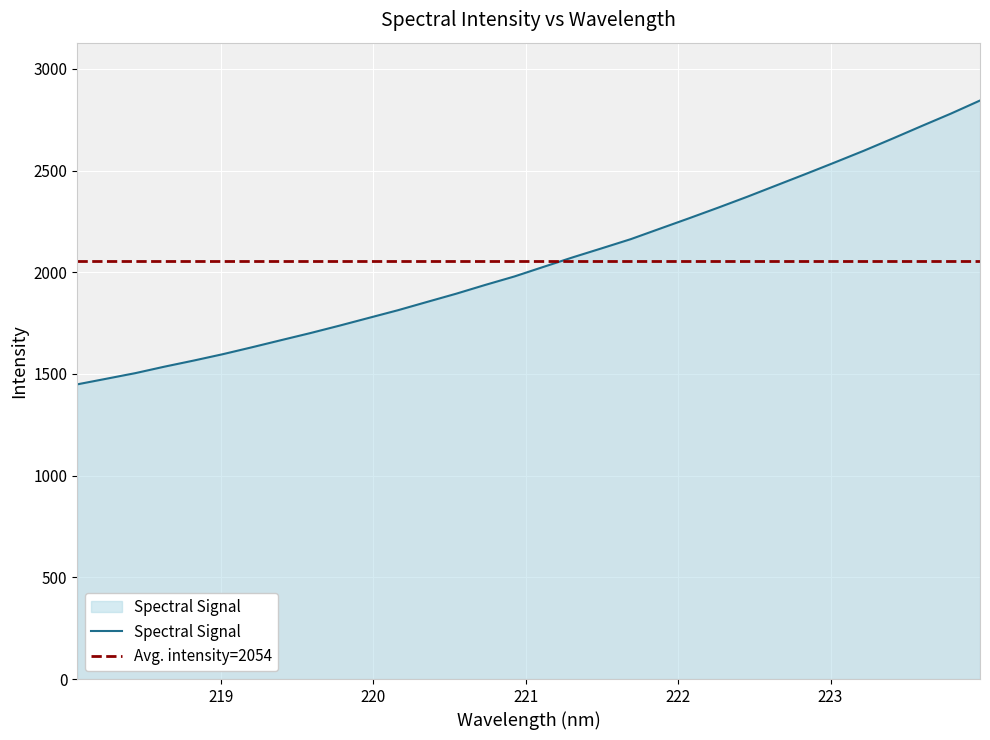

Rank the categories by value from lowest to highest.

218.0596, 218.2508, 218.442, 218.6332, 218.8244, 219.0156, 219.2067, 219.3979, 219.589, 219.7801, 219.9712, 220.1623, 220.3533, 220.5444, 220.7354, 220.9264, 221.1174, 221.3083, 221.4993, 221.6902, 221.8812, 222.0721, 222.263, 222.4538, 222.6447, 222.8355, 223.0264, 223.2172, 223.408, 223.5987, 223.7895, 223.9802